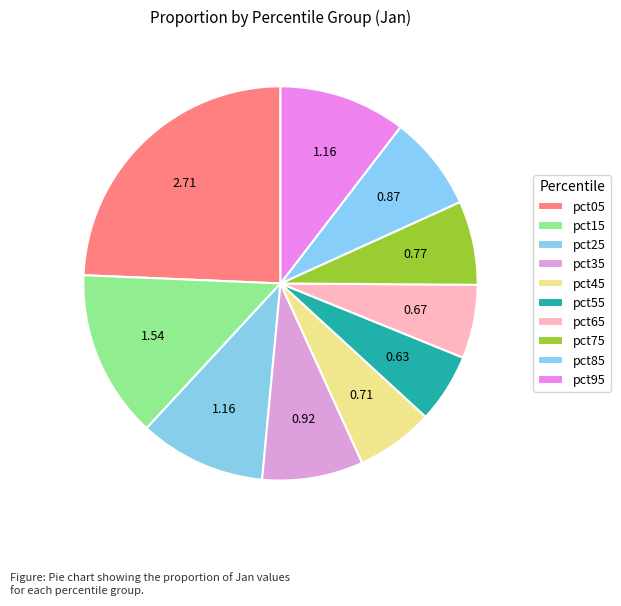

Is it true that pct35 is 8% of the pie?

True